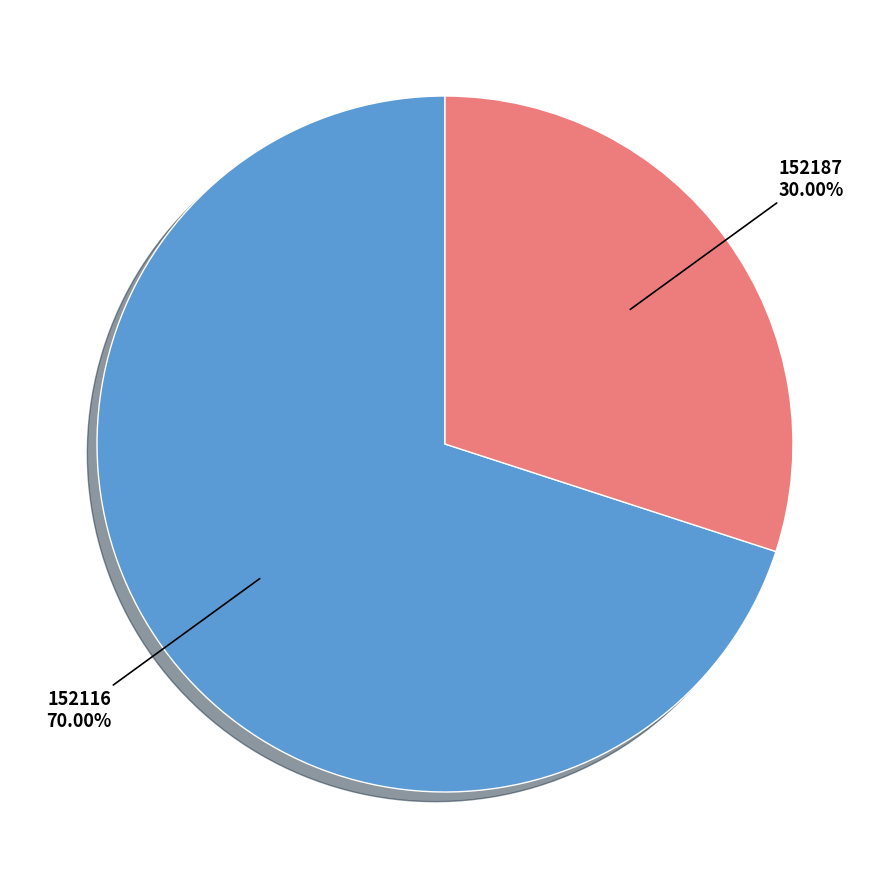

Rank the categories by value from lowest to highest.

152187, 152116